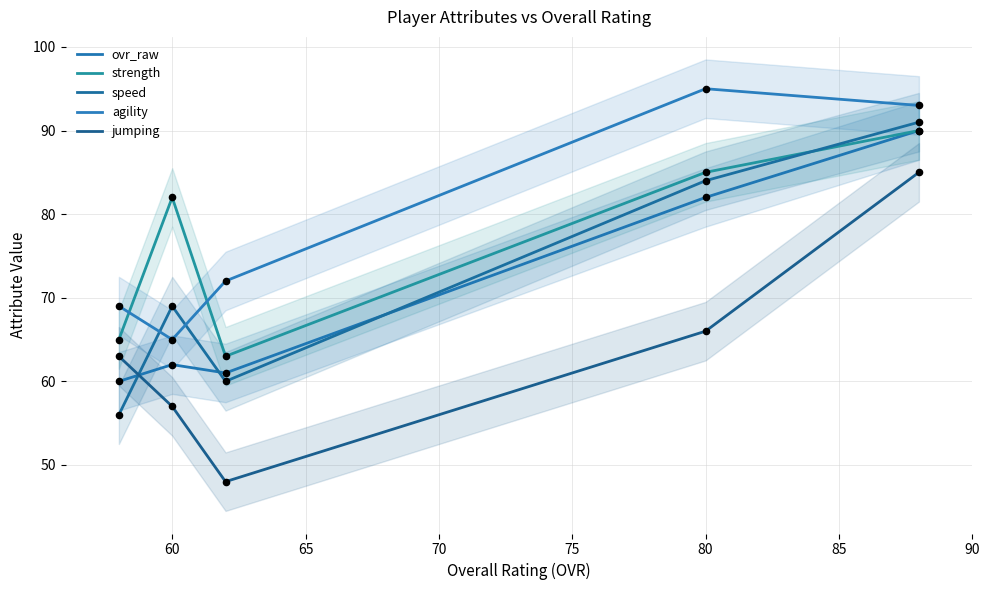

At how many categories does at least one series exceed 52?

5